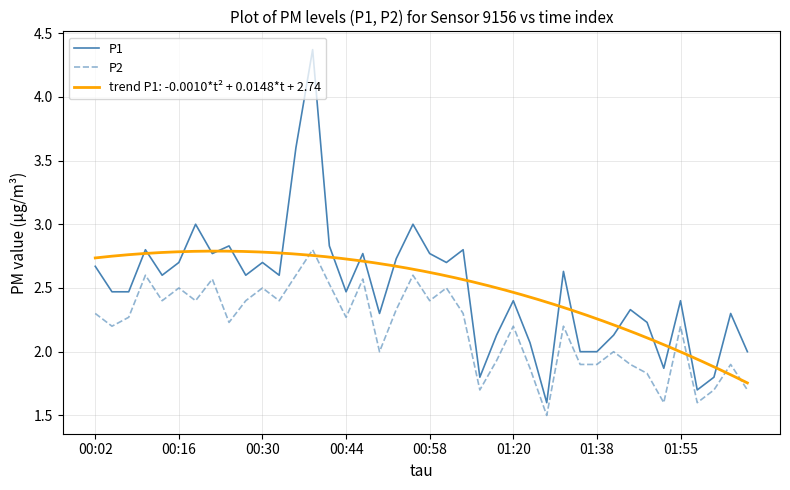

Reading right to left, extract all data points from this chart.

P1: 2.0	2.3	1.8	1.7	2.4	1.9	2.2	2.3	2.1	2.0	2.0	2.6	1.6	2.1	2.4	2.1	1.8	2.8	2.7	2.8	3.0	2.7	2.3	2.8	2.5	2.8	4.4	3.6	2.6	2.7	2.6	2.8	2.8	3.0	2.7	2.6	2.8	2.5	2.5	2.7
P2: 1.7	1.9	1.7	1.6	2.2	1.6	1.8	1.9	2.0	1.9	1.9	2.2	1.5	1.9	2.2	1.9	1.7	2.3	2.5	2.4	2.6	2.3	2.0	2.6	2.3	2.5	2.8	2.6	2.4	2.5	2.4	2.2	2.6	2.4	2.5	2.4	2.6	2.3	2.2	2.3